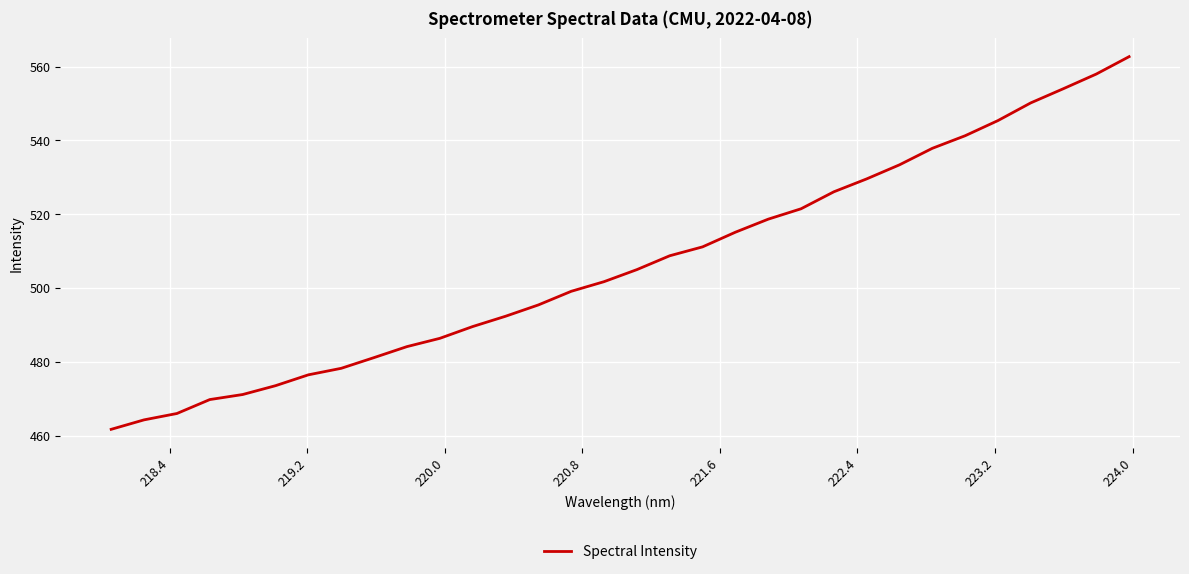

What is the difference between the maximum and minimum values?

101.0